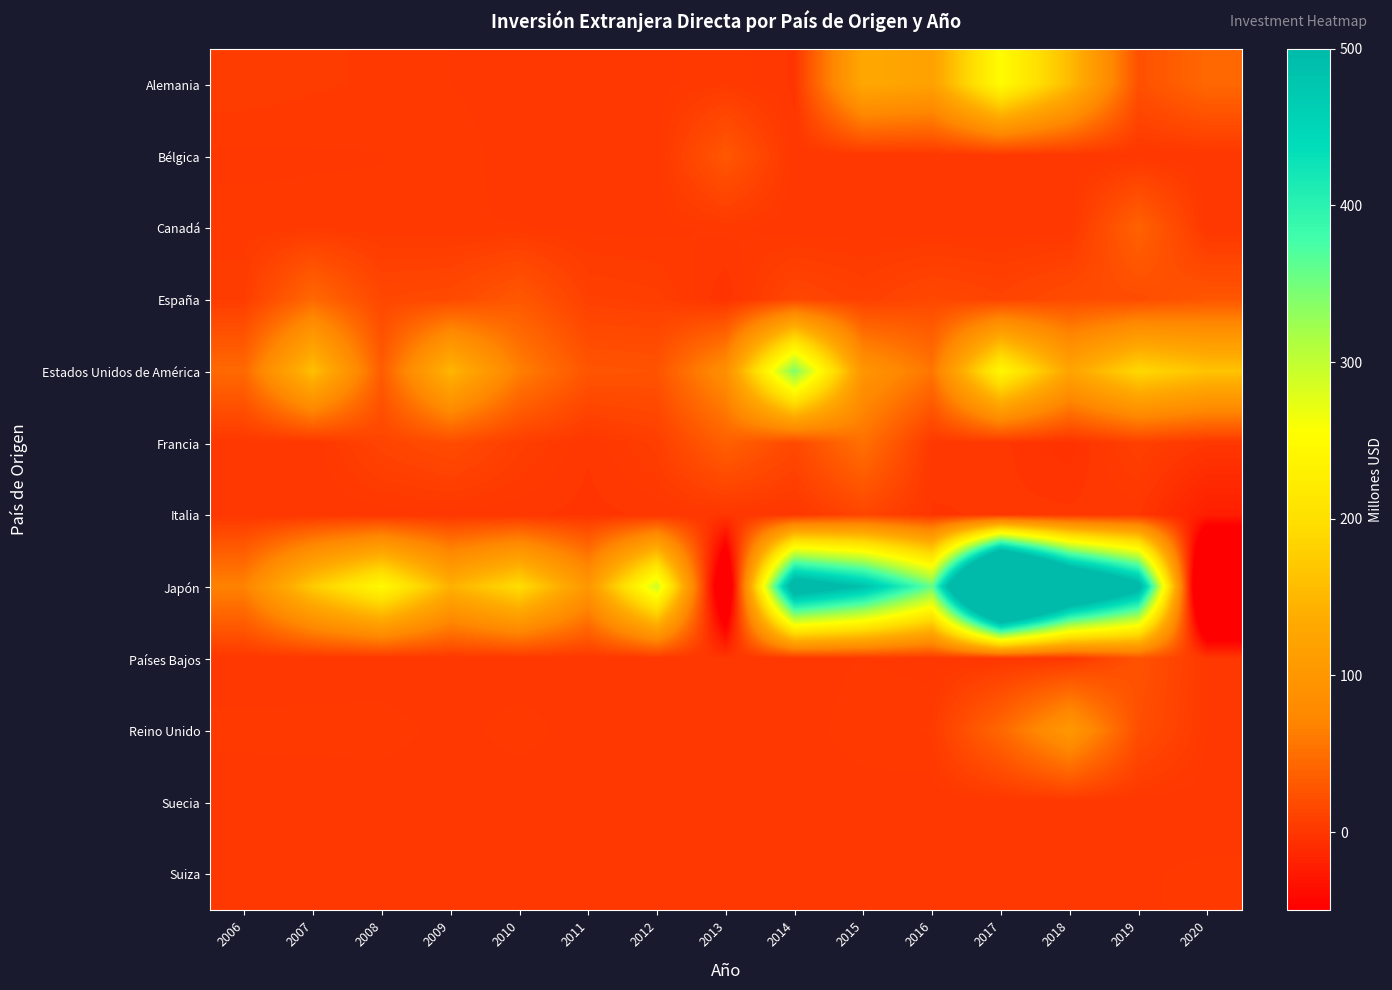

Reading left to right, extract all data points from this chart.

Alemania: 2006=5.3	2007=4.1	2008=3.3	2009=1.5	2010=0.4	2011=1.0	2012=0.8	2013=3.1	2014=-1.1	2015=129.8	2016=118.6	2017=251.3	2018=154.3	2019=22.6	2020=44.1
Bélgica: 2006=1.0	2007=1.3	2008=1.5	2009=2.9	2010=0.3	2011=0.0	2012=0.0	2013=29.0	2014=0.0	2015=0.0	2016=0.0	2017=0.0	2018=0.0	2019=0.0	2020=0.0
Canadá: 2006=2.3	2007=2.3	2008=2.2	2009=1.5	2010=1.7	2011=0.9	2012=0.7	2013=2.3	2014=0.0	2015=0.0	2016=0.0	2017=0.0	2018=0.0	2019=38.6	2020=0.0
España: 2006=5.4	2007=44.3	2008=14.7	2009=16.9	2010=29.5	2011=8.5	2012=6.7	2013=-2.8	2014=14.2	2015=8.4	2016=15.1	2017=11.1	2018=18.6	2019=19.4	2020=27.7
Estados Unidos de América: 2006=45.1	2007=160.8	2008=33.1	2009=149.4	2010=64.7	2011=26.6	2012=25.2	2013=85.9	2014=342.6	2015=95.3	2016=56.0	2017=241.9	2018=123.6	2019=189.7	2020=164.6
Francia: 2006=0.6	2007=-0.3	2008=11.7	2009=19.0	2010=6.8	2011=-0.2	2012=6.8	2013=36.5	2014=16.1	2015=51.6	2016=1.6	2017=0.0	2018=-4.1	2019=8.0	2020=0.0
Italia: 2006=0.0	2007=0.0	2008=0.0	2009=0.0	2010=0.0	2011=-1.4	2012=0.0	2013=0.0	2014=0.0	2015=12.9	2016=-1.1	2017=0.0	2018=0.0	2019=0.0	2020=-21.6
Japón: 2006=68.0	2007=173.9	2008=247.1	2009=142.1	2010=196.7	2011=100.1	2012=292.1	2013=-113.6	2014=558.2	2015=487.6	2016=355.4	2017=1005.4	2018=686.1	2019=529.2	2020=-202.7
Países Bajos: 2006=0.0	2007=0.0	2008=-0.1	2009=0.0	2010=0.2	2011=0.0	2012=0.0	2013=0.1	2014=0.3	2015=1.6	2016=0.3	2017=0.0	2018=0.0	2019=25.2	2020=1.4
Reino Unido: 2006=2.3	2007=2.4	2008=2.7	2009=0.7	2010=2.5	2011=0.5	2012=-0.5	2013=0.0	2014=0.0	2015=3.2	2016=3.8	2017=43.7	2018=101.5	2019=20.8	2020=1.5
Suecia: 2006=0.0	2007=0.0	2008=0.0	2009=0.0	2010=0.0	2011=0.0	2012=0.0	2013=0.0	2014=0.0	2015=0.0	2016=0.0	2017=0.0	2018=0.0	2019=0.0	2020=0.0
Suiza: 2006=0.0	2007=0.0	2008=0.0	2009=0.0	2010=0.0	2011=0.0	2012=0.0	2013=0.0	2014=0.0	2015=-0.3	2016=0.0	2017=0.0	2018=0.0	2019=1.3	2020=2.1